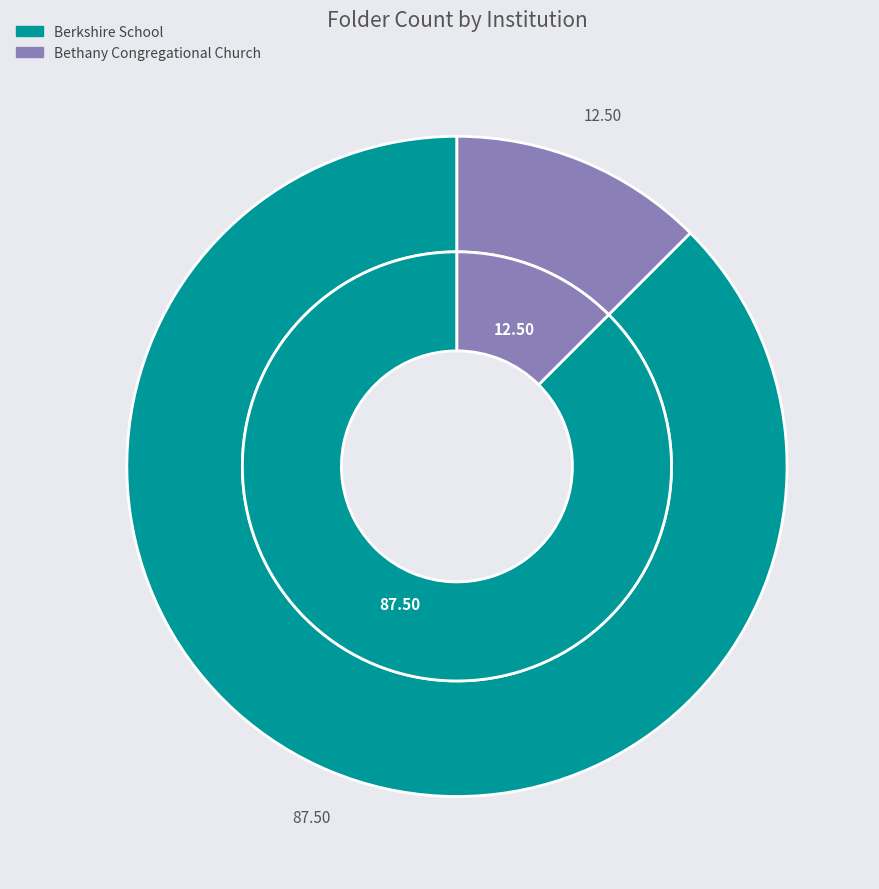

To the nearest percent, what is the combined percentage of Bethany Congregational Church and Berkshire School?

100%